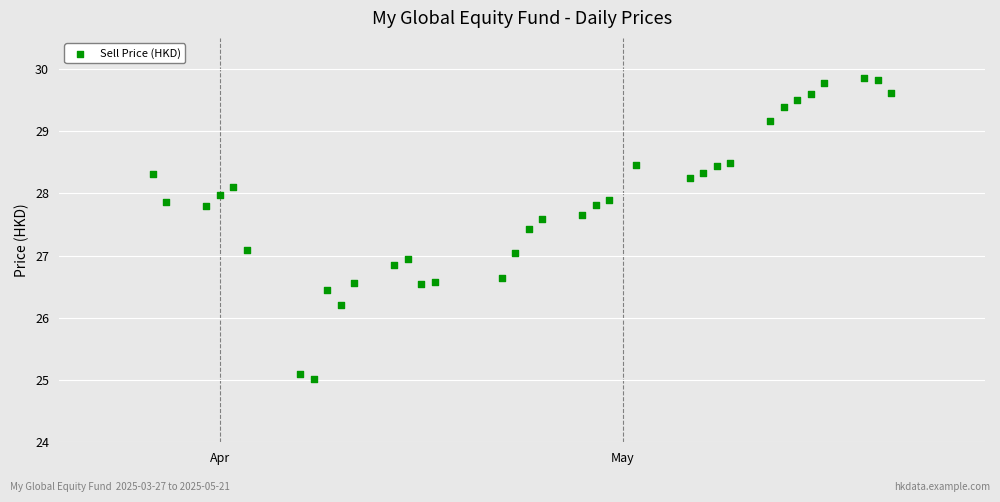

What is the range of X values (max minus min)?

55.0